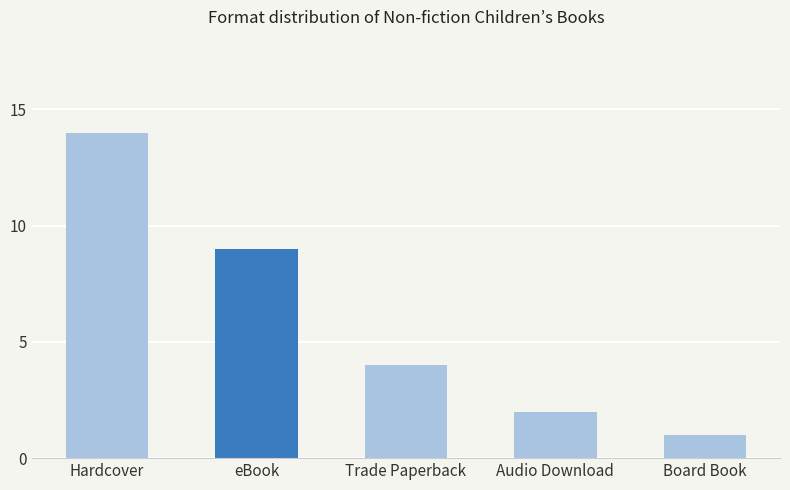

What is the value of the 1st bar from the left?

14